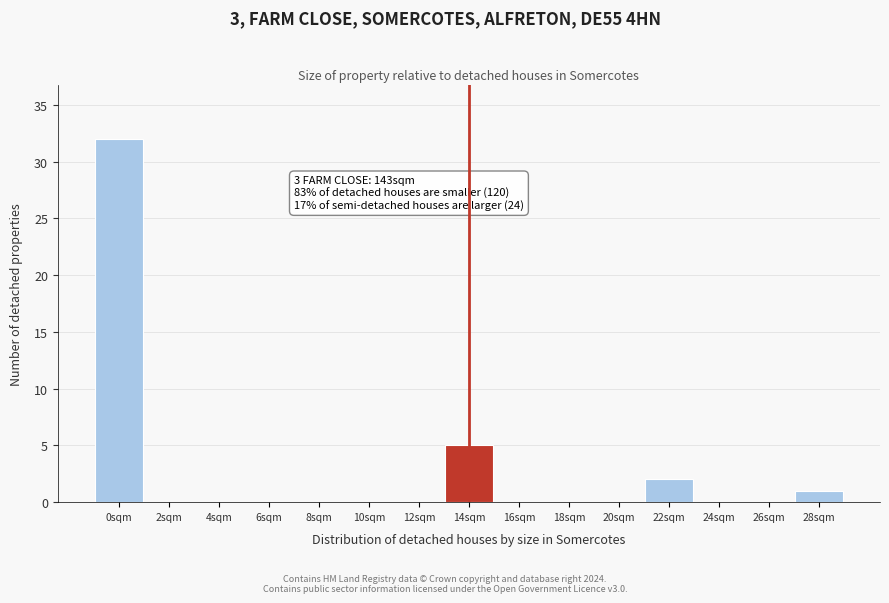

Reading right to left, transcribe all the data shown in this chart.

28sqm=1	26sqm=0	24sqm=0	22sqm=2	20sqm=0	18sqm=0	16sqm=0	14sqm=5	12sqm=0	10sqm=0	8sqm=0	6sqm=0	4sqm=0	2sqm=0	0sqm=32